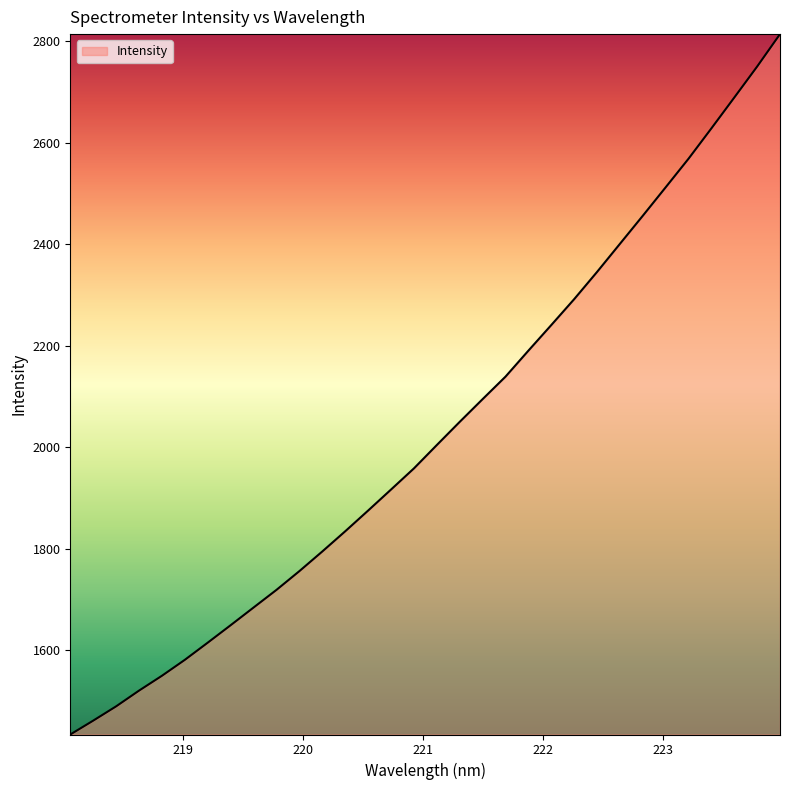

At which label does the data first exceed 2004?

221.1174